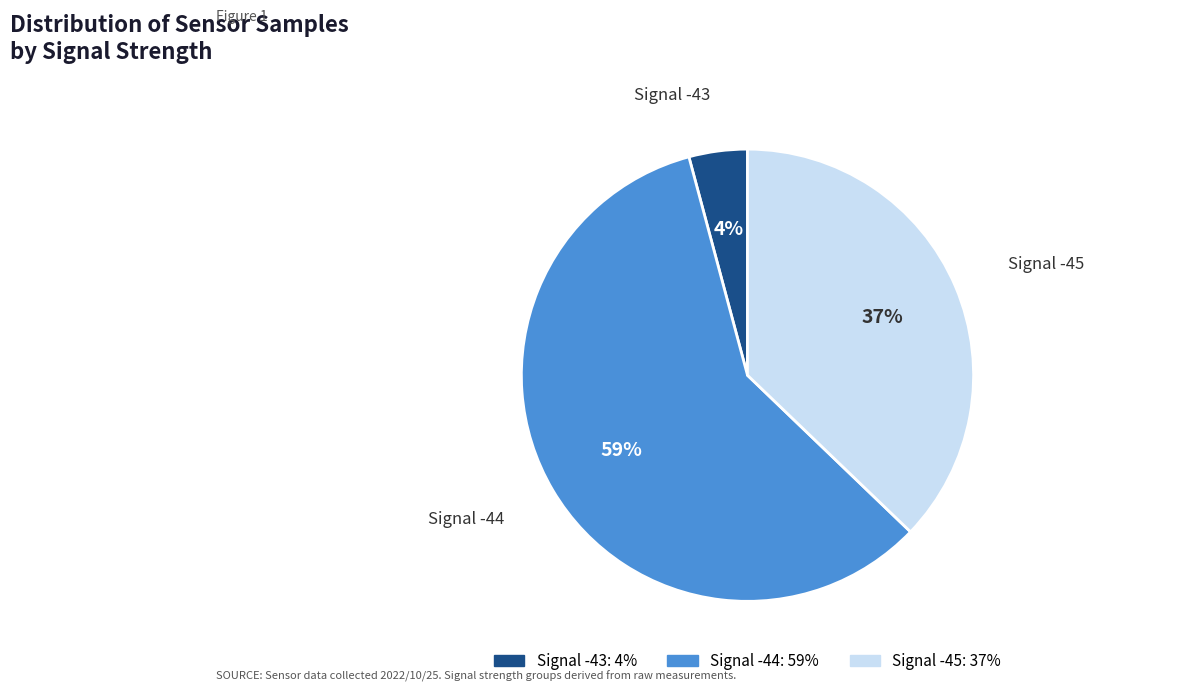

Which slice represents more than half of the pie?

Signal -44